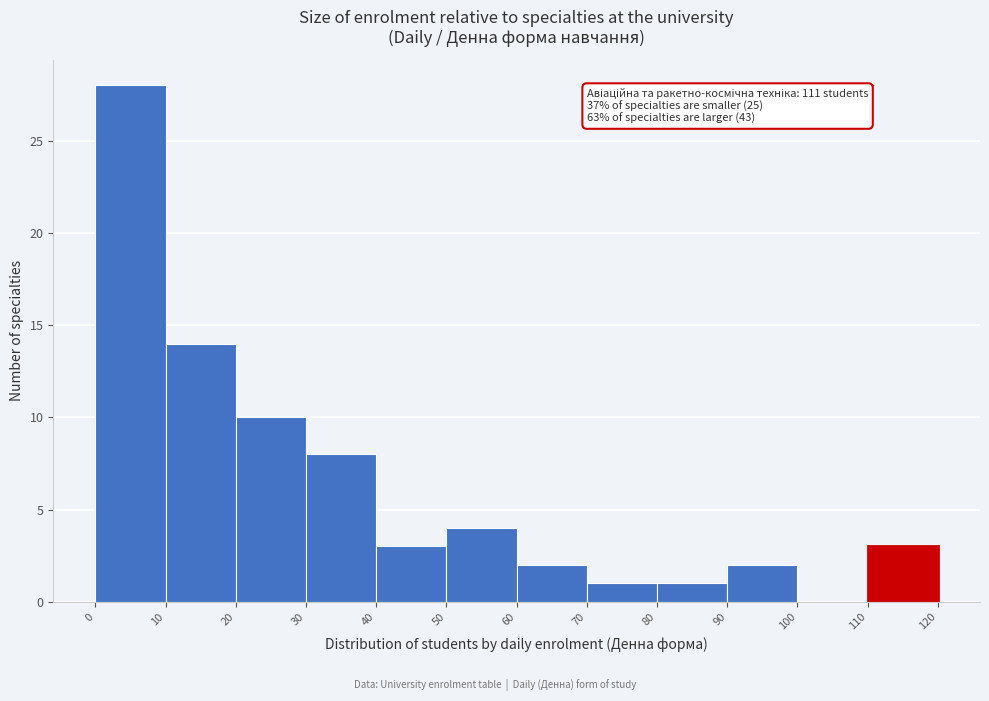

Over which range of the x-axis is the bar tallest?

0 to 10